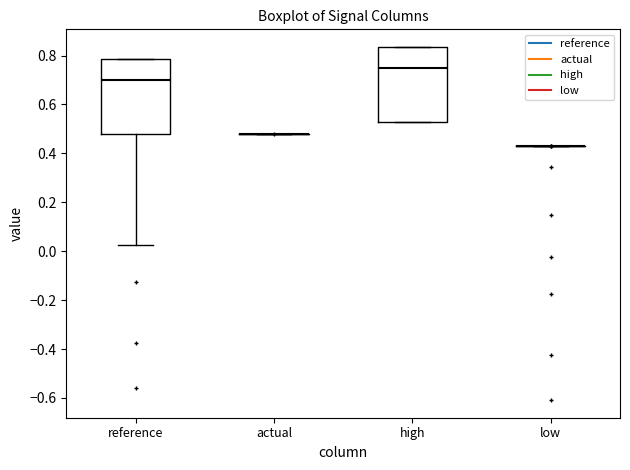

Reading left to right, transcribe this box plot: for each box, give where its median line is, the range the box spans, and where its two whiskers end, as read against the y-axis. The values are not printed on the chart, so give them approximately, as read against the axis.

reference: median 0.70, box 0.48 to 0.78, whiskers 0.02 to 0.78
actual: box collapsed to a line at 0.48, whiskers 0.48 to 0.48
high: median 0.74, box 0.52 to 0.84, whiskers 0.52 to 0.84
low: box collapsed to a line at 0.42, whiskers 0.42 to 0.42